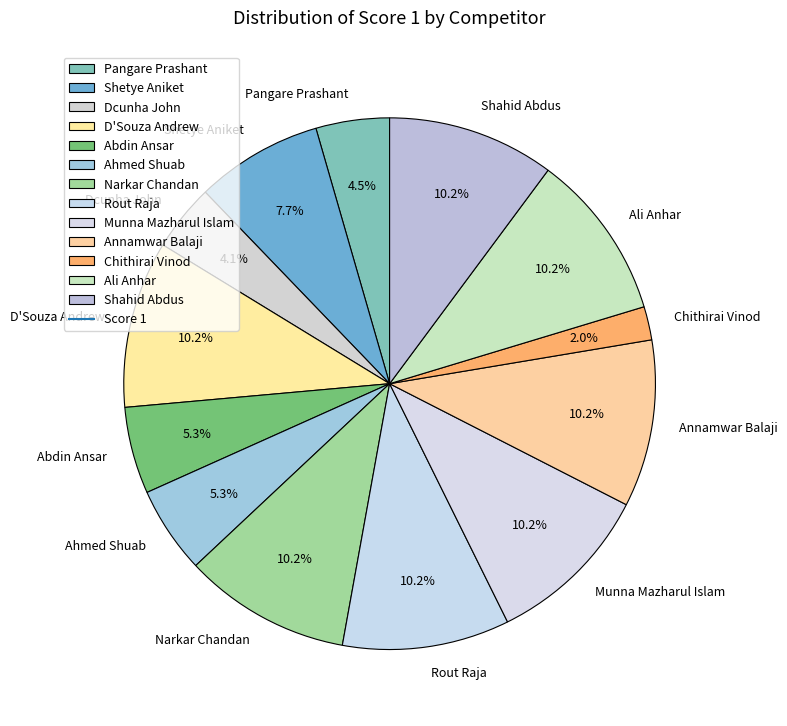

Which slice is the smallest?

Chithirai Vinod